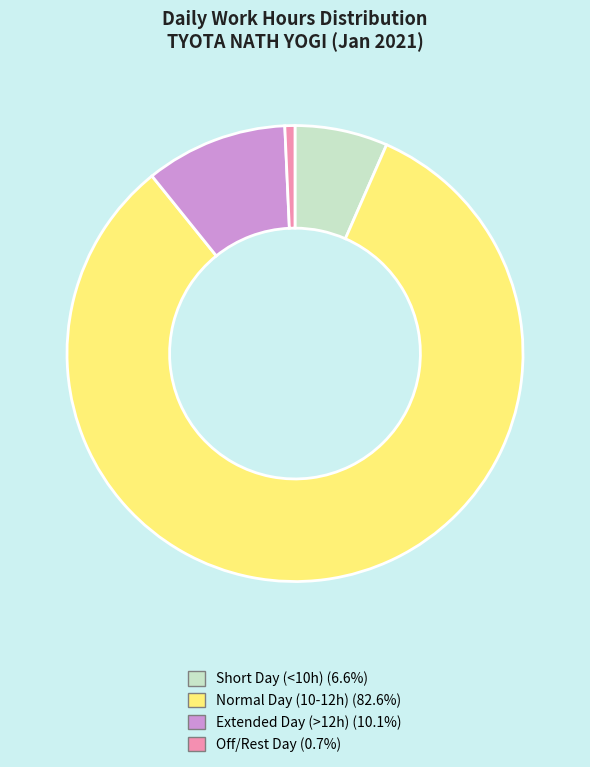

Is the sum of Off/Rest Day (0.7%) and Extended Day (>12h) (10.1%) greater than half?

No